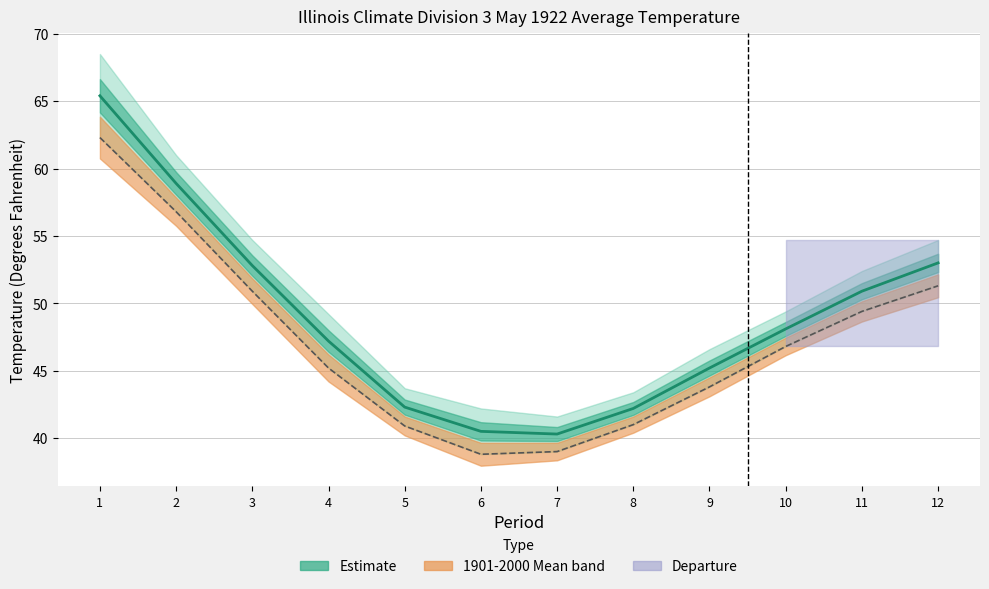

What is the difference between the 1901-2000 Mean values at 6 and 10?

8.0